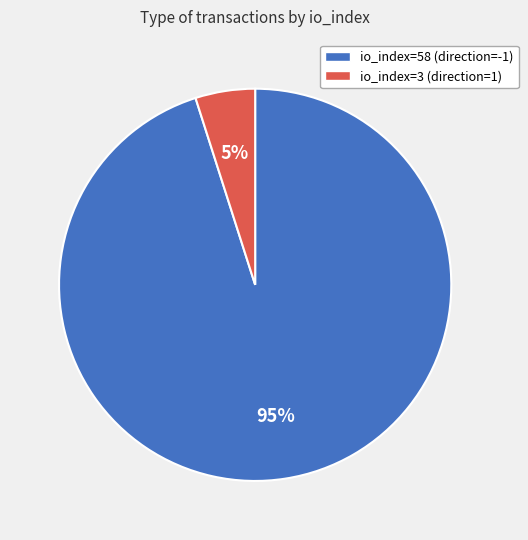

Do io_index=3 (direction=1) and io_index=58 (direction=-1) together represent more than half of the pie?

Yes